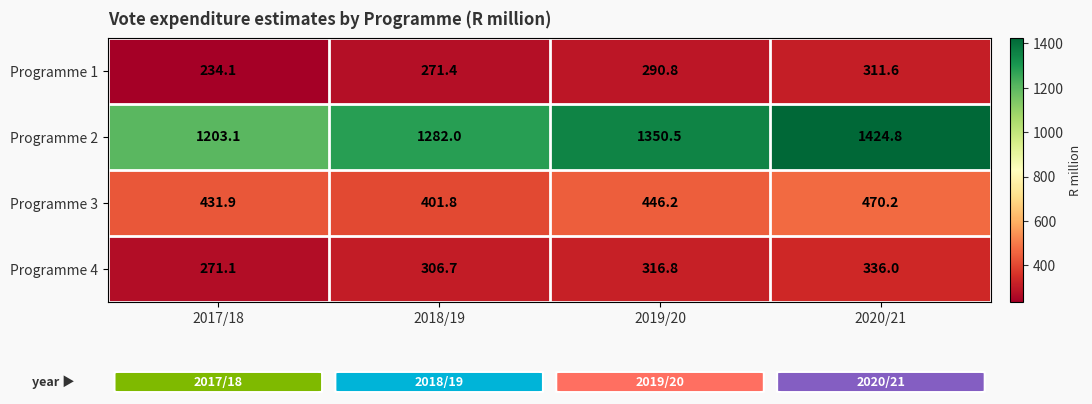

Reading right to left, what are all the values shown in this chart?

Programme 1: 311.6	290.8	271.4	234.1
Programme 2: 1424.8	1350.5	1282.0	1203.1
Programme 3: 470.2	446.2	401.8	431.9
Programme 4: 336.0	316.8	306.7	271.1